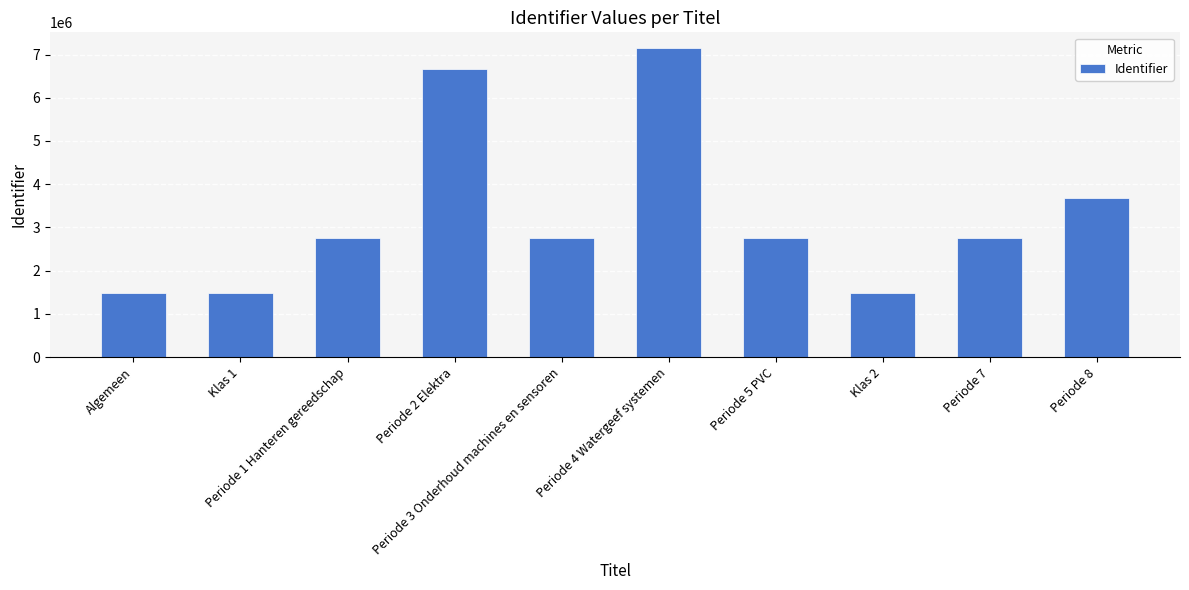

What is the label of the 2nd bar from the left?

Klas 1